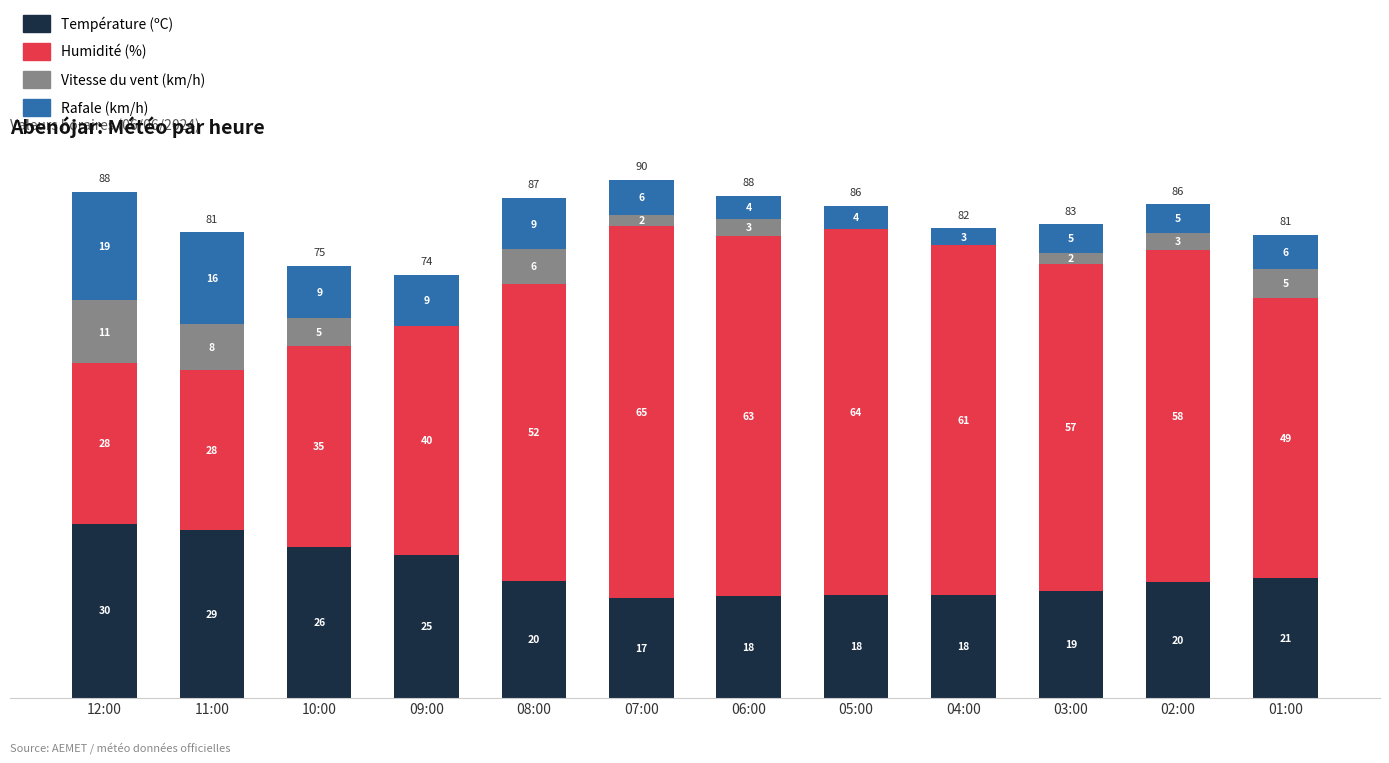

Where does the Température (ºC) series first go above 20?

12:00